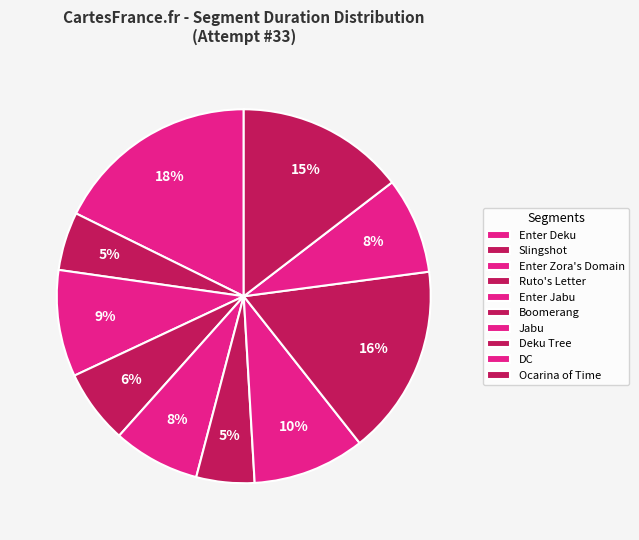

To the nearest percent, what is the difference between the largest and smallest slice percentages?

13%